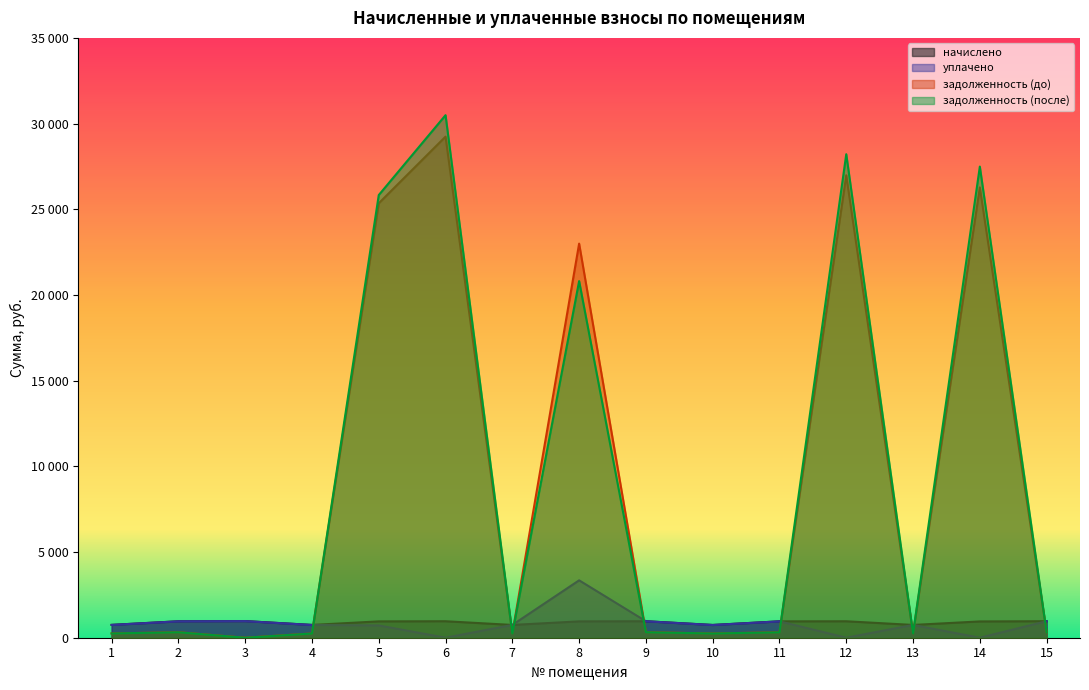

What is the value of the задолженность (после) point at the 9th from the left?

320.6